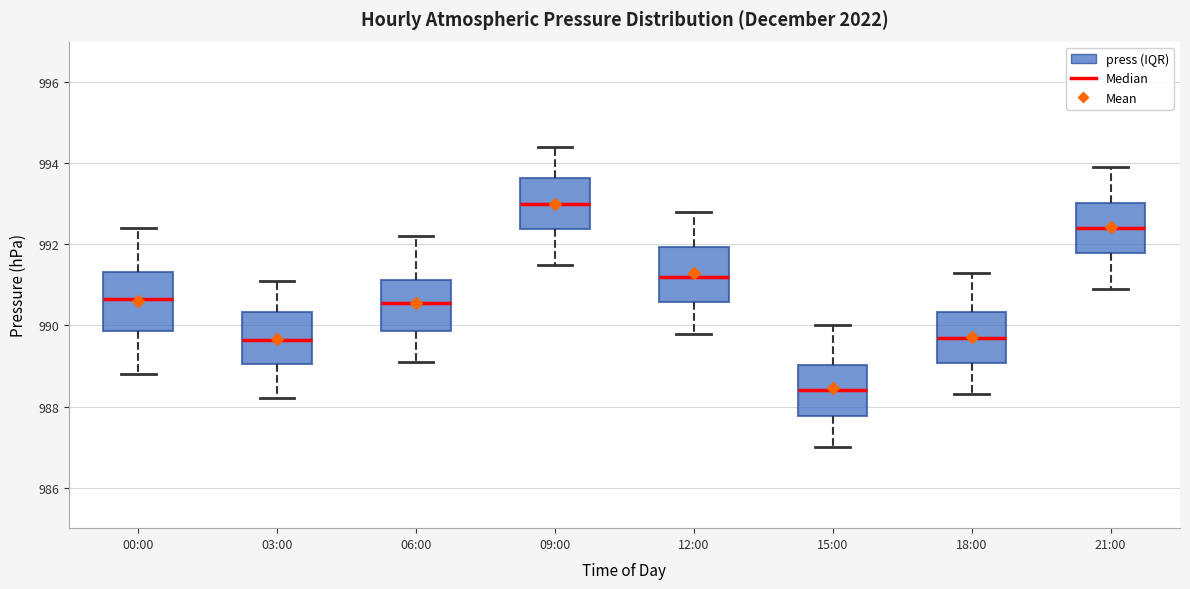

Reading left to right, read every box against the y-axis: the position of its median line, the range the box covers, and the ends of its whiskers. The values are not printed on the chart, so give them approximately, as read against the axis.

00:00: median 990.6, box 989.8 to 991.4, whiskers 988.8 to 992.4
03:00: median 989.6, box 989.0 to 990.4, whiskers 988.2 to 991.2
06:00: median 990.6, box 989.8 to 991.2, whiskers 989.2 to 992.2
09:00: median 993.0, box 992.4 to 993.6, whiskers 991.6 to 994.4
12:00: median 991.2, box 990.6 to 992.0, whiskers 989.8 to 992.8
15:00: median 988.4, box 987.8 to 989.0, whiskers 987.0 to 990.0
18:00: median 989.8, box 989.0 to 990.4, whiskers 988.4 to 991.4
21:00: median 992.4, box 991.8 to 993.0, whiskers 991.0 to 994.0